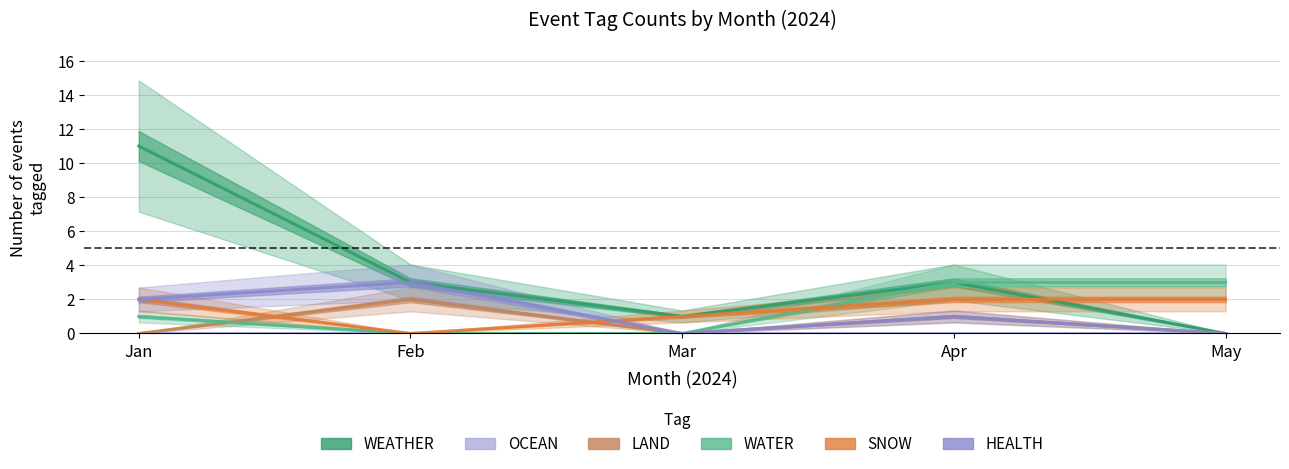

At how many categories does at least one series exceed 2?

4